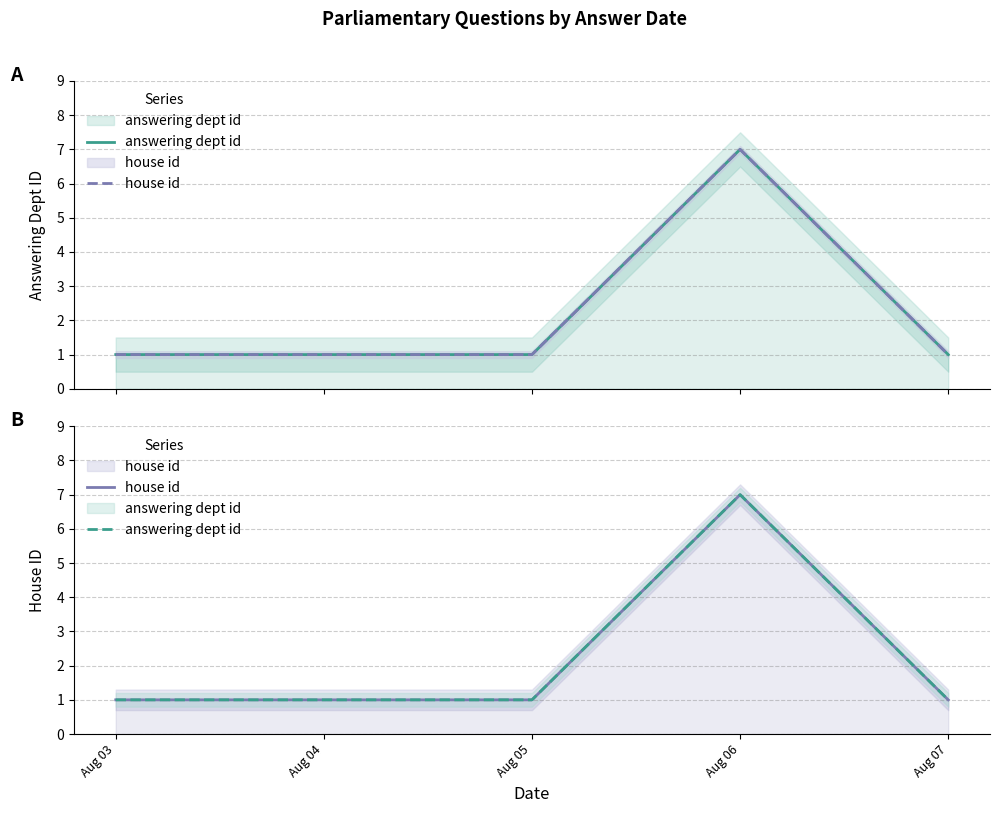

At which label is house id closest to 4?

Aug 03